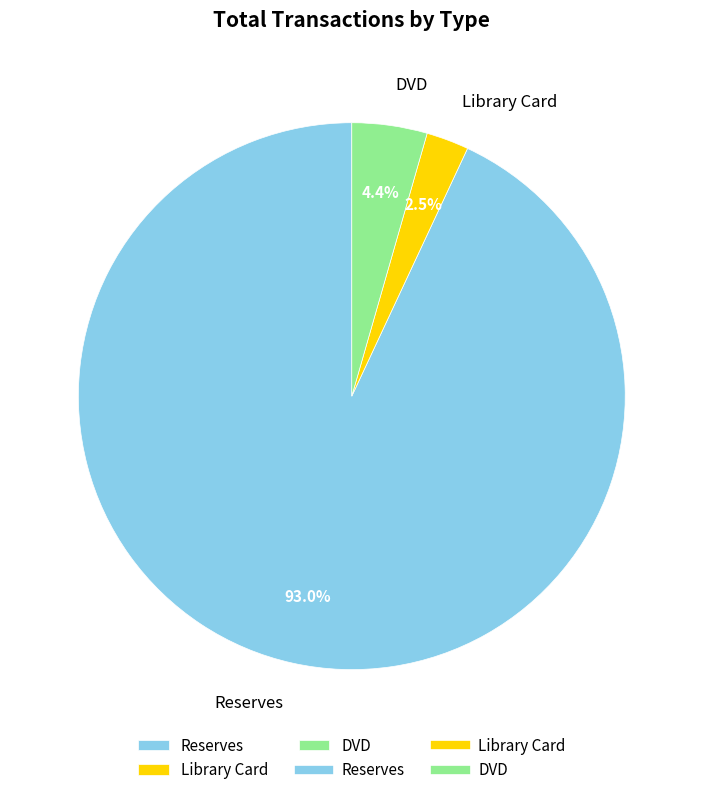

Which category has the smallest portion of the pie?

Library Card